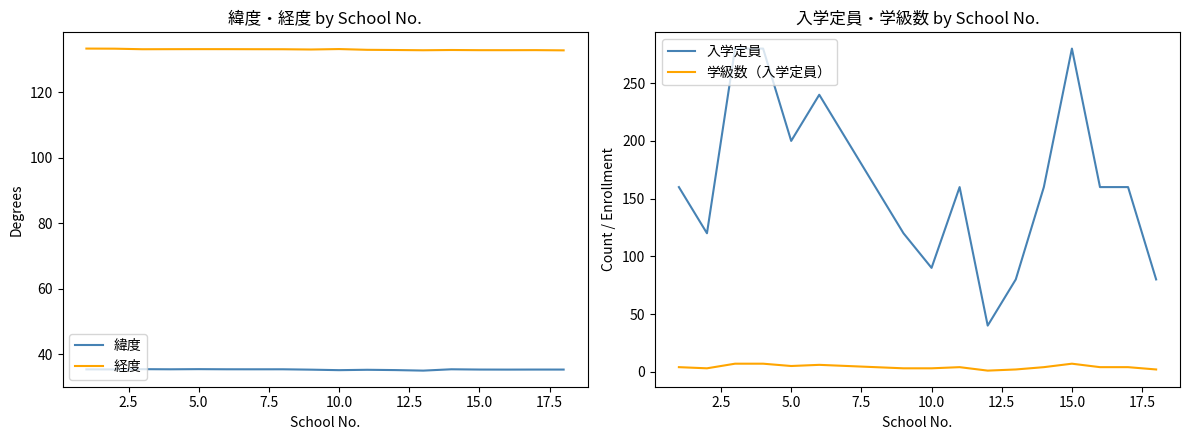

True or false: 緯度 and 経度 cross at least once.

False